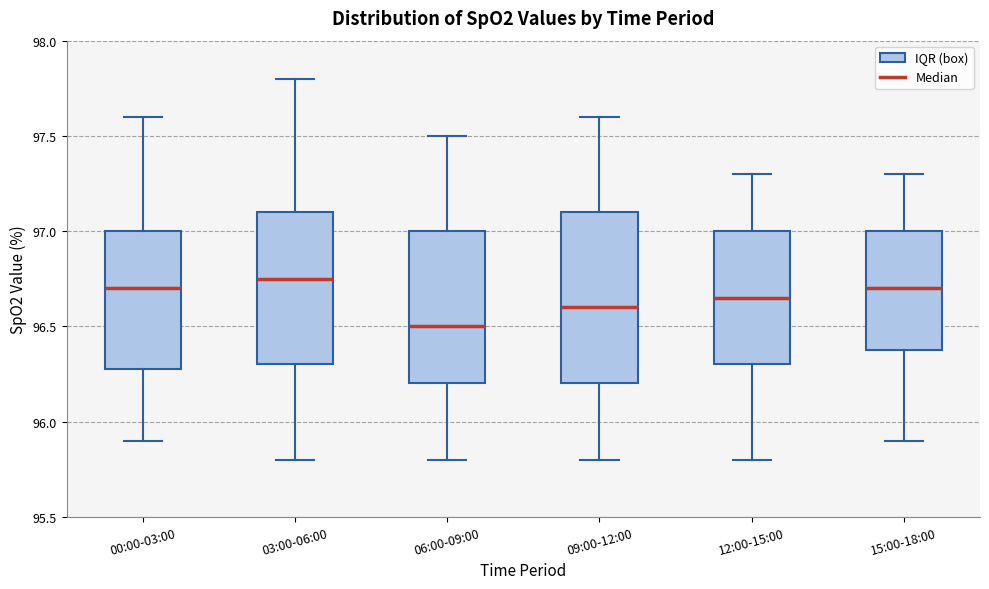

Which box has the lowest median line?

06:00-09:00